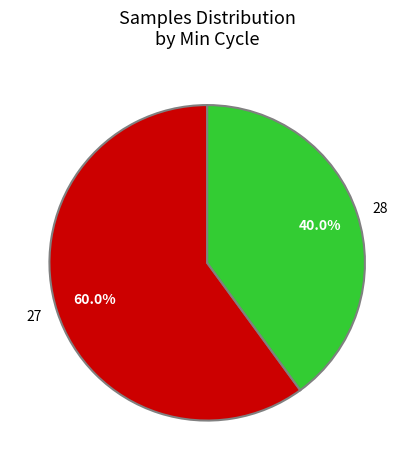

To the nearest percent, what portion does 27 represent?

60%